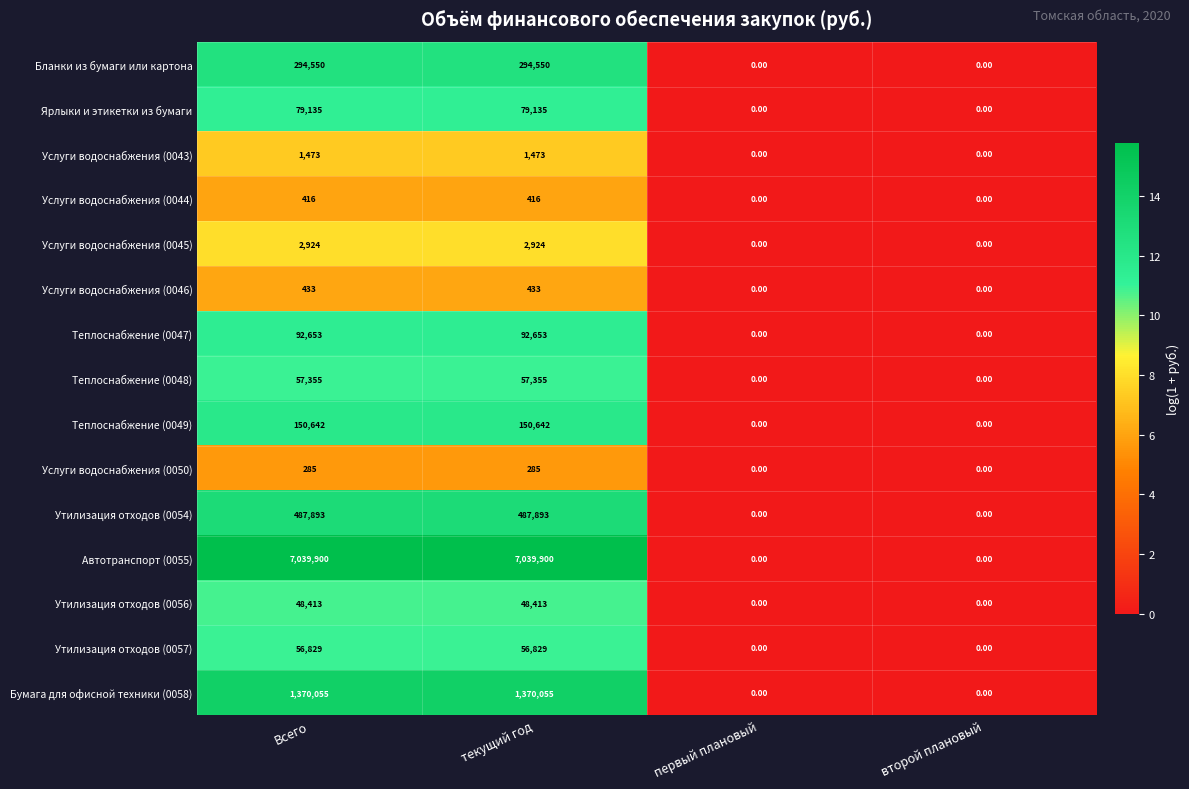

List the series in order of their peak value, highest first.

Автотранспорт (0055), Бумага для офисной техники (0058), Утилизация отходов (0054), Бланки из бумаги или картона, Теплоснабжение (0049), Теплоснабжение (0047), Ярлыки и этикетки из бумаги, Теплоснабжение (0048), Утилизация отходов (0057), Утилизация отходов (0056), Услуги водоснабжения (0045), Услуги водоснабжения (0043), Услуги водоснабжения (0046), Услуги водоснабжения (0044), Услуги водоснабжения (0050)